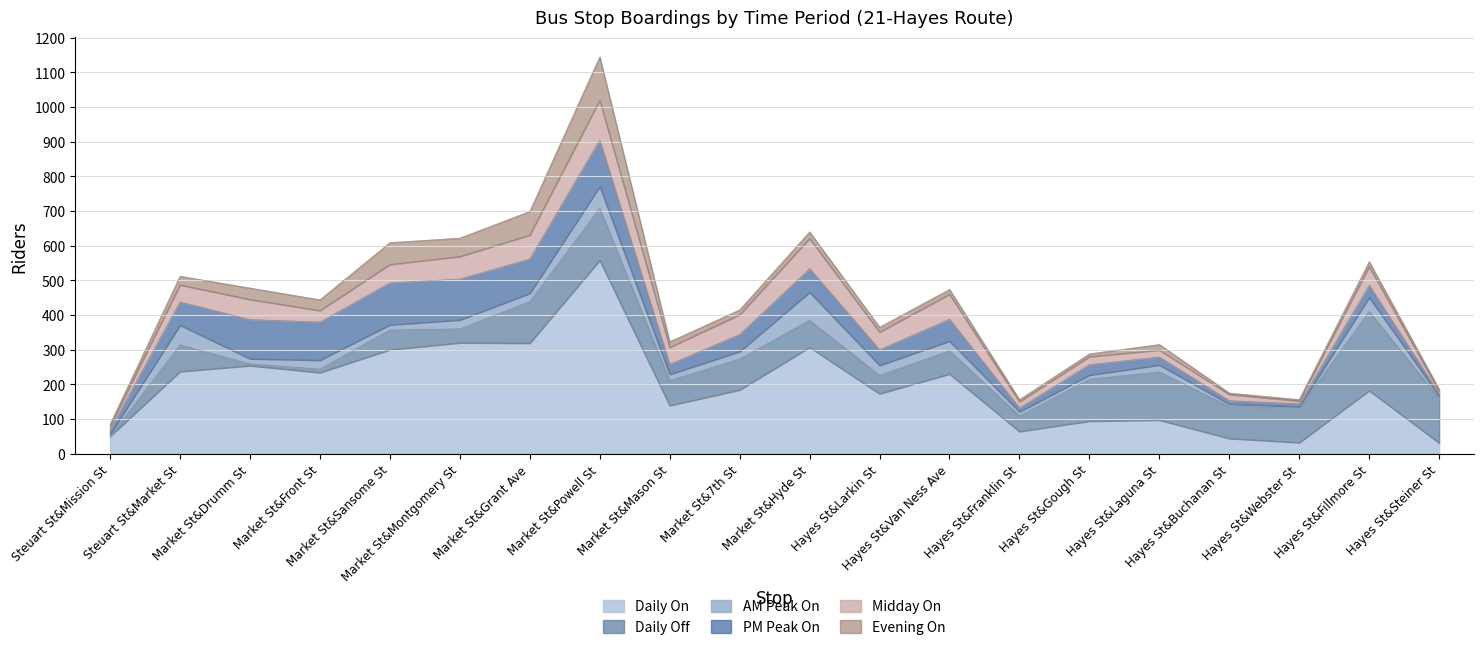

Reading left to right, extract all data points from this chart.

Daily On: Steuart St&Mission St=50	Steuart St&Market St=237	Market St&Drumm St=254	Market St&Front St=234	Market St&Sansome St=300	Market St&Montgomery St=320	Market St&Grant Ave=319	Market St&Powell St=558	Market St&Mason St=139	Market St&7th St=184	Market St&Hyde St=307	Hayes St&Larkin St=173	Hayes St&Van Ness Ave=230	Hayes St&Franklin St=64	Hayes St&Gough St=94	Hayes St&Laguna St=97	Hayes St&Buchanan St=44	Hayes St&Webster St=32	Hayes St&Fillmore St=182	Hayes St&Steiner St=31
Daily Off: Steuart St&Mission St=0	Steuart St&Market St=77	Market St&Drumm St=5	Market St&Front St=10	Market St&Sansome St=57	Market St&Montgomery St=40	Market St&Grant Ave=120	Market St&Powell St=150	Market St&Mason St=72	Market St&7th St=89	Market St&Hyde St=78	Hayes St&Larkin St=53	Hayes St&Van Ness Ave=67	Hayes St&Franklin St=45	Hayes St&Gough St=121	Hayes St&Laguna St=139	Hayes St&Buchanan St=92	Hayes St&Webster St=100	Hayes St&Fillmore St=228	Hayes St&Steiner St=129
AM Peak On: Steuart St&Mission St=6	Steuart St&Market St=57	Market St&Drumm St=15	Market St&Front St=26	Market St&Sansome St=15	Market St&Montgomery St=26	Market St&Grant Ave=24	Market St&Powell St=63	Market St&Mason St=18	Market St&7th St=22	Market St&Hyde St=81	Hayes St&Larkin St=29	Hayes St&Van Ness Ave=28	Hayes St&Franklin St=12	Hayes St&Gough St=12	Hayes St&Laguna St=20	Hayes St&Buchanan St=7	Hayes St&Webster St=4	Hayes St&Fillmore St=41	Hayes St&Steiner St=6
PM Peak On: Steuart St&Mission St=14	Steuart St&Market St=67	Market St&Drumm St=113	Market St&Front St=110	Market St&Sansome St=121	Market St&Montgomery St=118	Market St&Grant Ave=99	Market St&Powell St=134	Market St&Mason St=29	Market St&7th St=49	Market St&Hyde St=68	Hayes St&Larkin St=45	Hayes St&Van Ness Ave=63	Hayes St&Franklin St=11	Hayes St&Gough St=30	Hayes St&Laguna St=23	Hayes St&Buchanan St=10	Hayes St&Webster St=8	Hayes St&Fillmore St=35	Hayes St&Steiner St=7
Midday On: Steuart St&Mission St=9	Steuart St&Market St=49	Market St&Drumm St=58	Market St&Front St=33	Market St&Sansome St=53	Market St&Montgomery St=65	Market St&Grant Ave=69	Market St&Powell St=115	Market St&Mason St=49	Market St&7th St=57	Market St&Hyde St=87	Hayes St&Larkin St=51	Hayes St&Van Ness Ave=72	Hayes St&Franklin St=18	Hayes St&Gough St=23	Hayes St&Laguna St=20	Hayes St&Buchanan St=18	Hayes St&Webster St=8	Hayes St&Fillmore St=54	Hayes St&Steiner St=7
Evening On: Steuart St&Mission St=6	Steuart St&Market St=25	Market St&Drumm St=33	Market St&Front St=31	Market St&Sansome St=63	Market St&Montgomery St=53	Market St&Grant Ave=68	Market St&Powell St=125	Market St&Mason St=16	Market St&7th St=14	Market St&Hyde St=19	Hayes St&Larkin St=14	Hayes St&Van Ness Ave=14	Hayes St&Franklin St=6	Hayes St&Gough St=8	Hayes St&Laguna St=16	Hayes St&Buchanan St=4	Hayes St&Webster St=4	Hayes St&Fillmore St=14	Hayes St&Steiner St=6